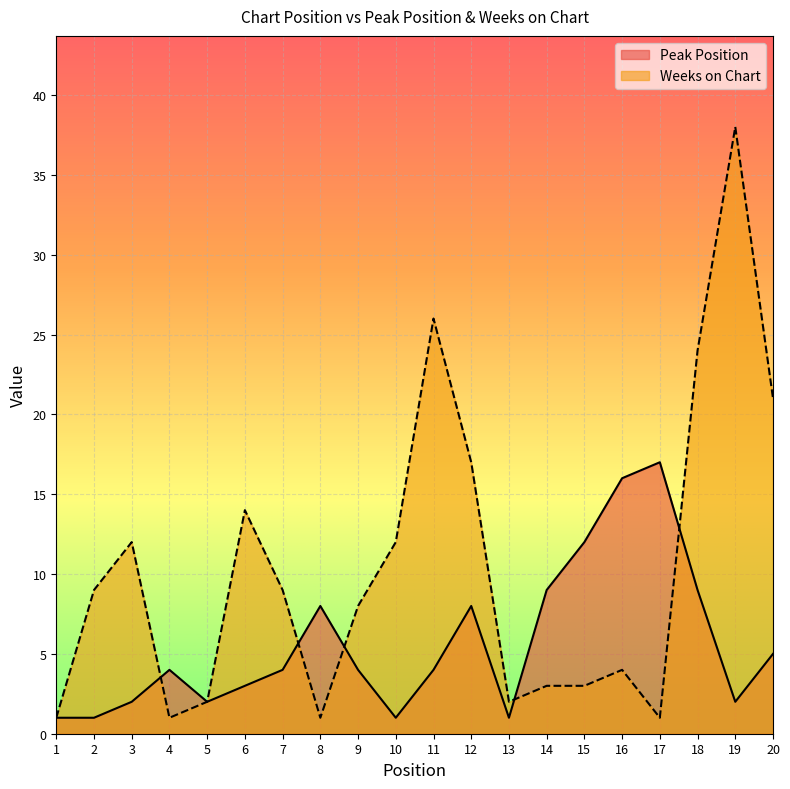

At which category is the sum across all series the highest?

19